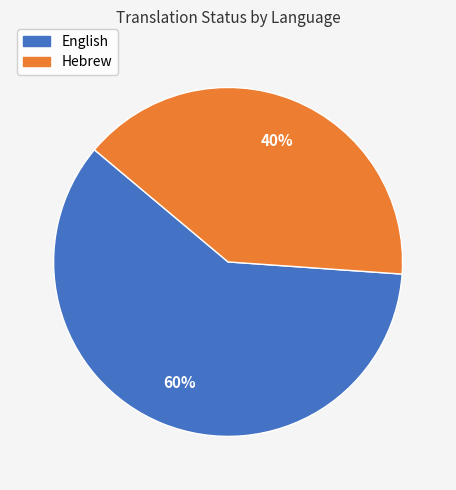

Do English and Hebrew together represent more than half of the pie?

Yes